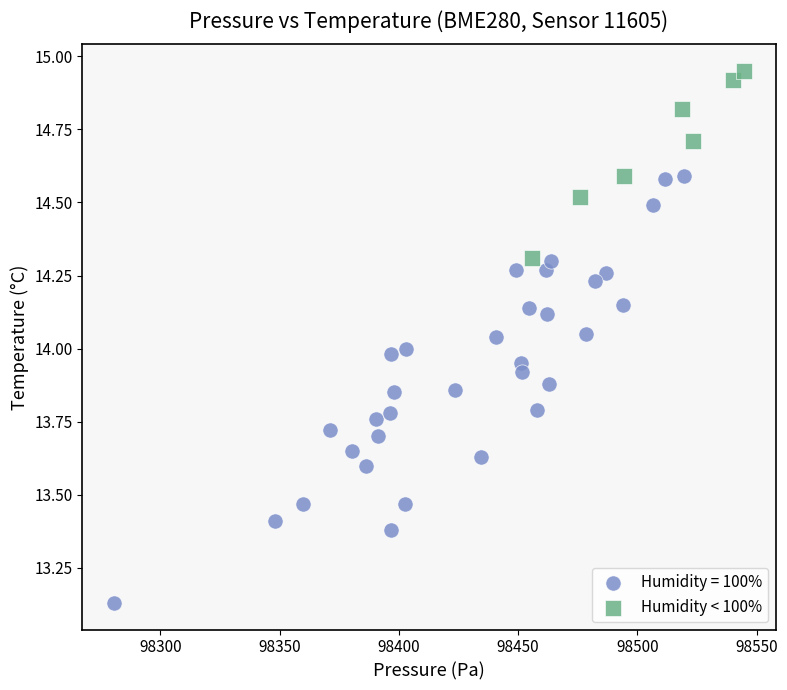

Which series contains the highest Y value?

Humidity < 100%